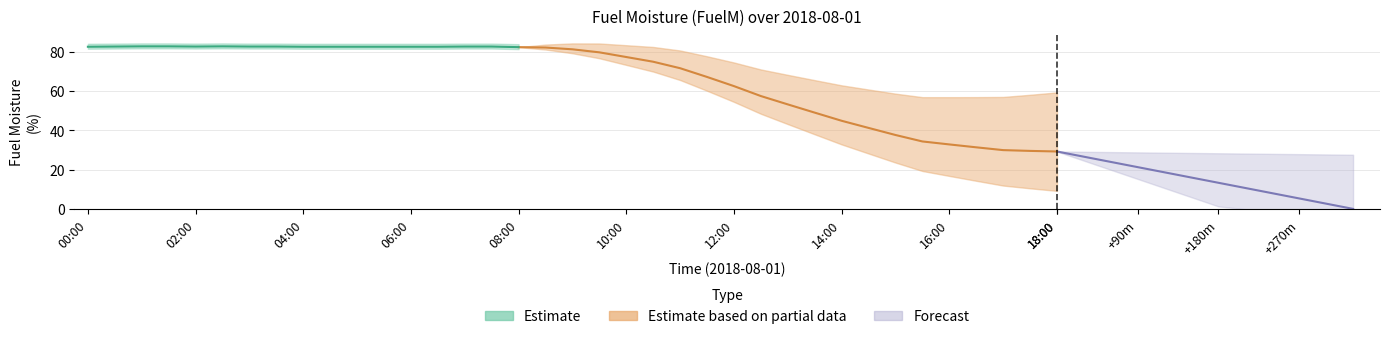

True or false: the data shows 82.7 at 2.

True